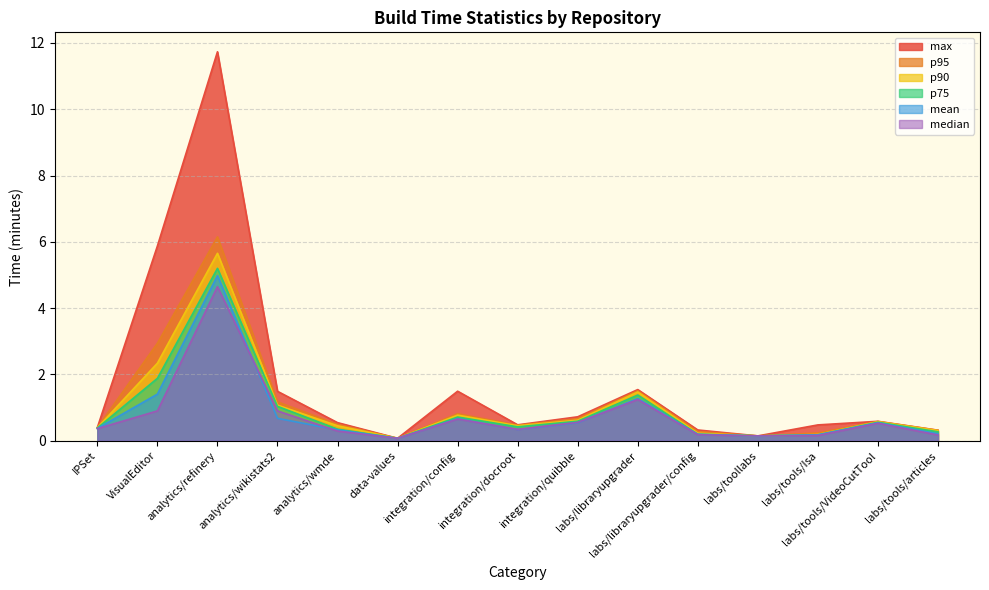

True or false: p90 and mean cross at least once.

False